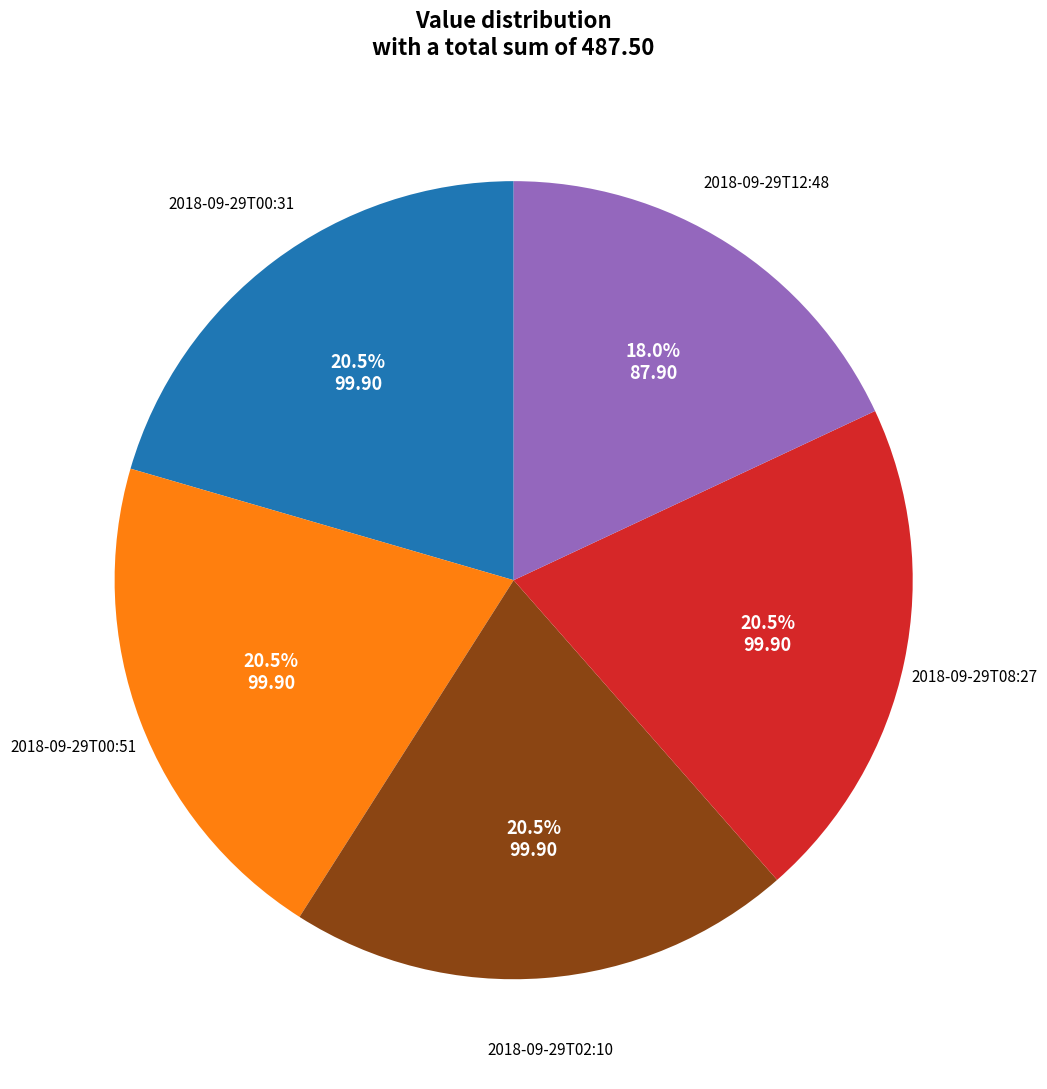

Count the number of slices in the pie.

5